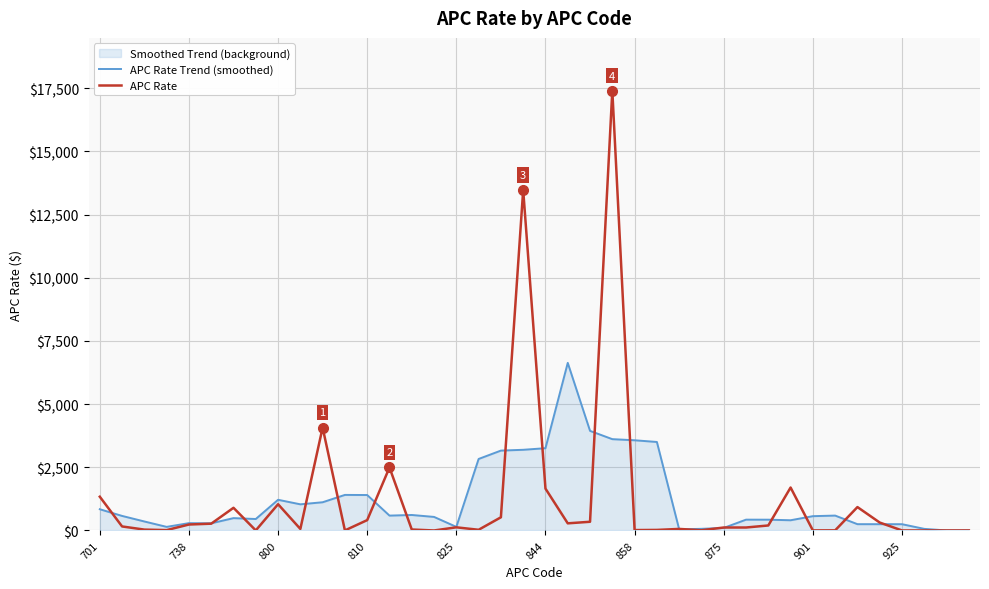

True or false: APC Rate has a value of 17400.0 at 23.

True